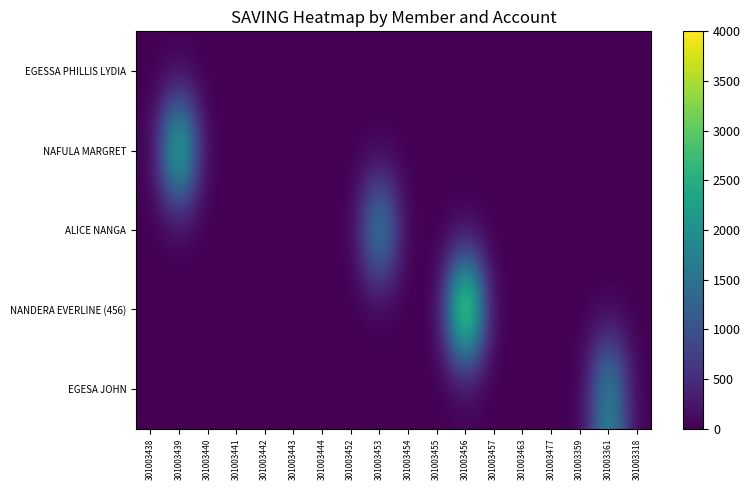

Reading left to right, what are all the values shown in this chart?

EGESSA PHILLIS LYDIA: 301003438=0	301003439=0	301003440=0	301003441=0	301003442=0	301003443=0	301003444=0	301003452=0	301003453=0	301003454=0	301003455=0	301003456=0	301003457=0	301003463=0	301003477=0	301003359=0	301003361=0	301003318=0
NAFULA MARGRET: 301003438=0	301003439=3000	301003440=0	301003441=0	301003442=0	301003443=0	301003444=0	301003452=0	301003453=0	301003454=0	301003455=0	301003456=0	301003457=0	301003463=0	301003477=0	301003359=0	301003361=0	301003318=0
ALICE NANGA: 301003438=0	301003439=0	301003440=0	301003441=0	301003442=0	301003443=0	301003444=0	301003452=0	301003453=2000	301003454=0	301003455=0	301003456=0	301003457=0	301003463=0	301003477=0	301003359=0	301003361=0	301003318=0
NANDERA EVERLINE (456): 301003438=0	301003439=0	301003440=0	301003441=0	301003442=0	301003443=0	301003444=0	301003452=0	301003453=0	301003454=0	301003455=0	301003456=4000	301003457=0	301003463=0	301003477=0	301003359=0	301003361=0	301003318=0
EGESA JOHN: 301003438=0	301003439=0	301003440=0	301003441=0	301003442=0	301003443=0	301003444=0	301003452=0	301003453=0	301003454=0	301003455=0	301003456=0	301003457=0	301003463=0	301003477=0	301003359=0	301003361=2000	301003318=0